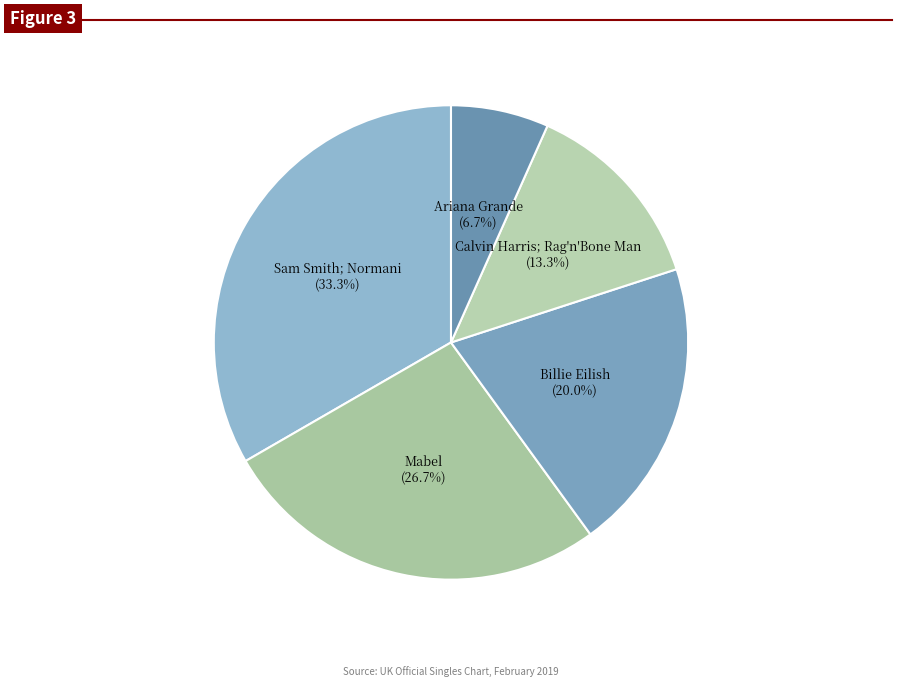

To the nearest percent, what portion does Mabel represent?

27%